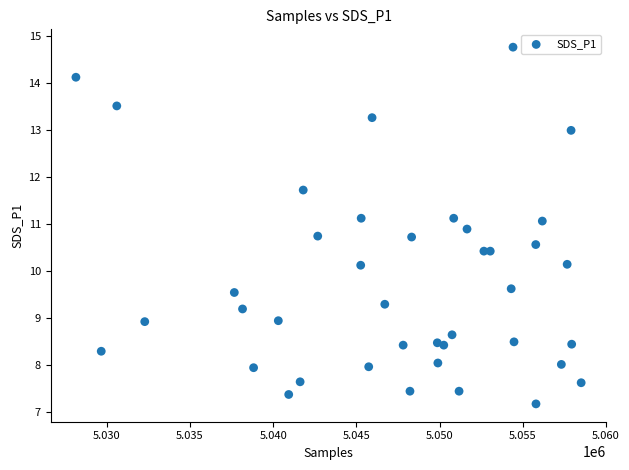

What is the range of Y values (max minus min)?

7.6